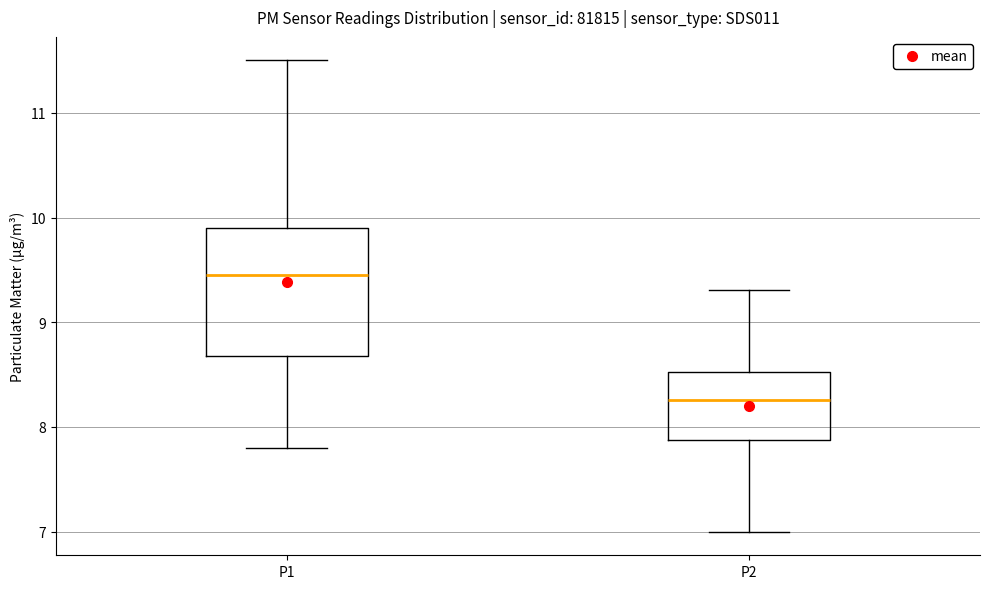

Which box has the highest median line?

P1